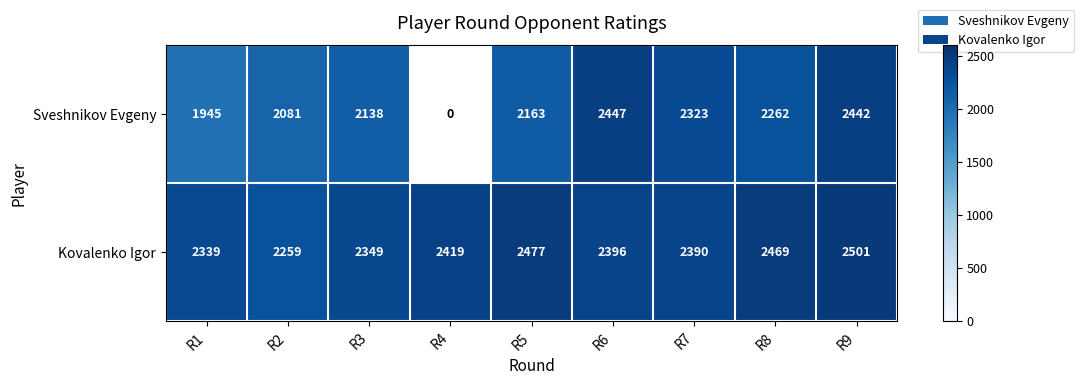

Is the value of Kovalenko Igor at R4 greater than the value of Sveshnikov Evgeny at R9?

No